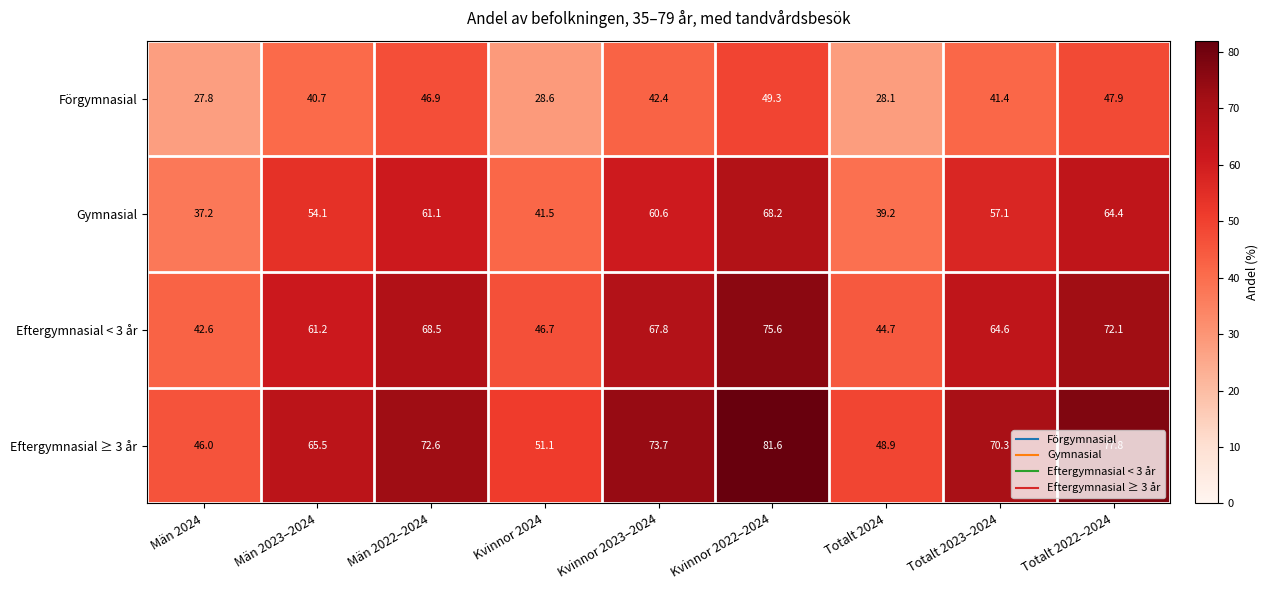

The Eftergymnasial ≥ 3 år series shows 34.1 at Män 2022–2024. True or false?

False